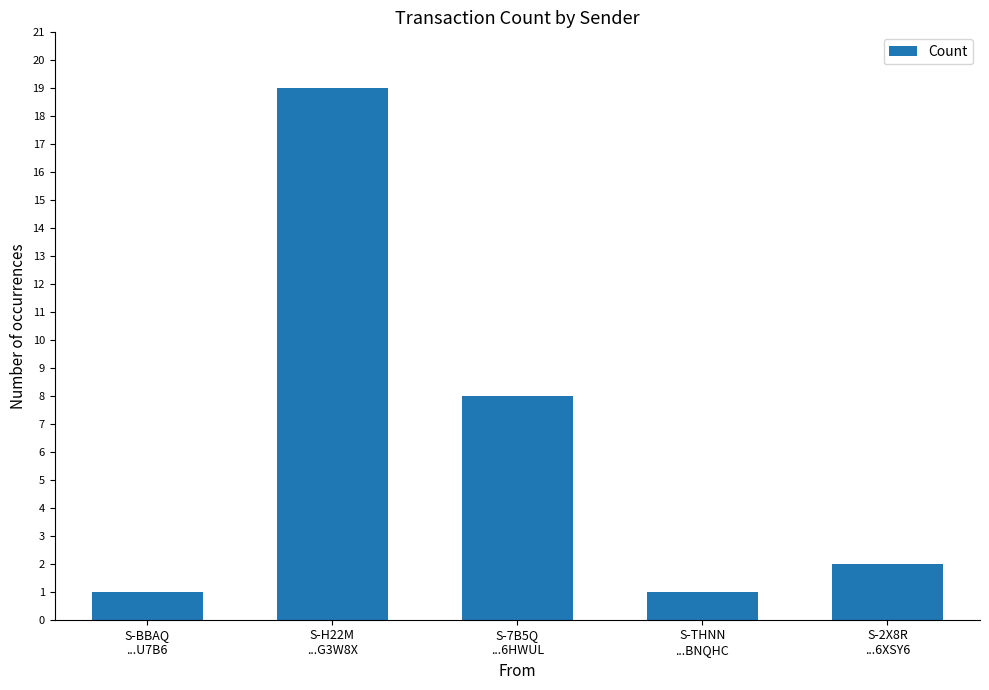

How many categories are shown in the chart?

5